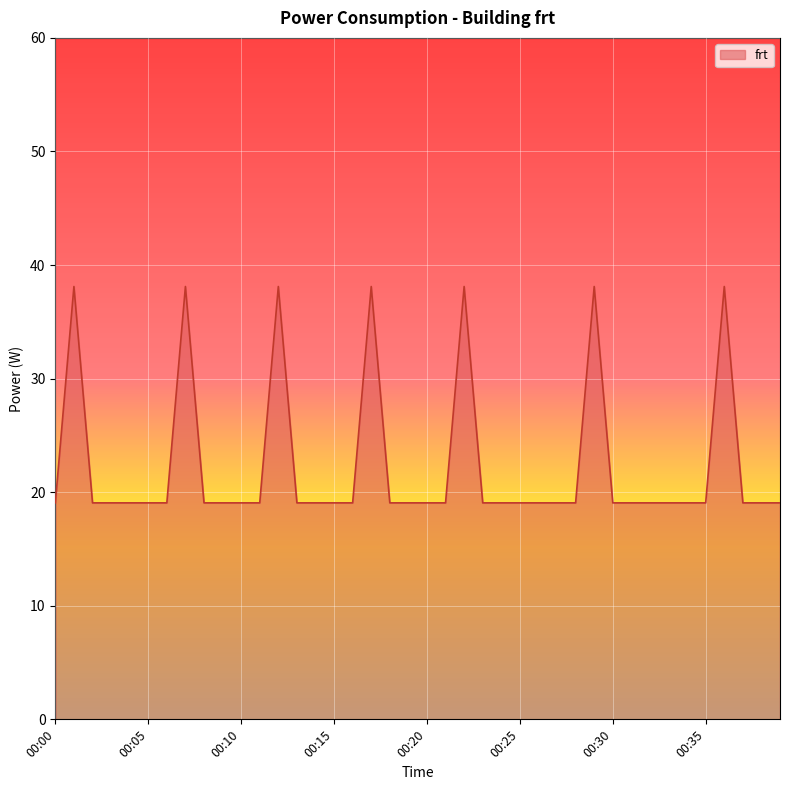

What is the smallest value displayed?

19.1